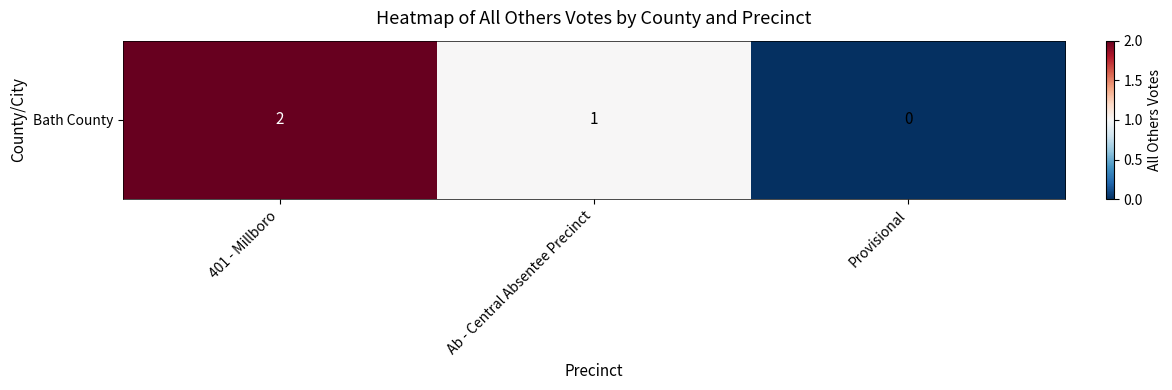

How many data points are less than 1?

1